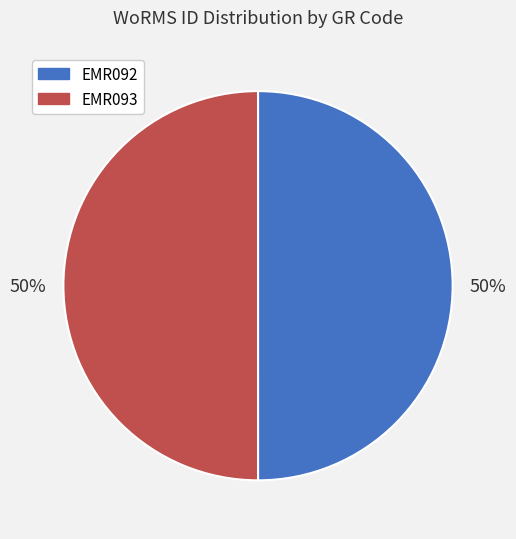

Is the sum of EMR092 and EMR093 greater than half?

Yes